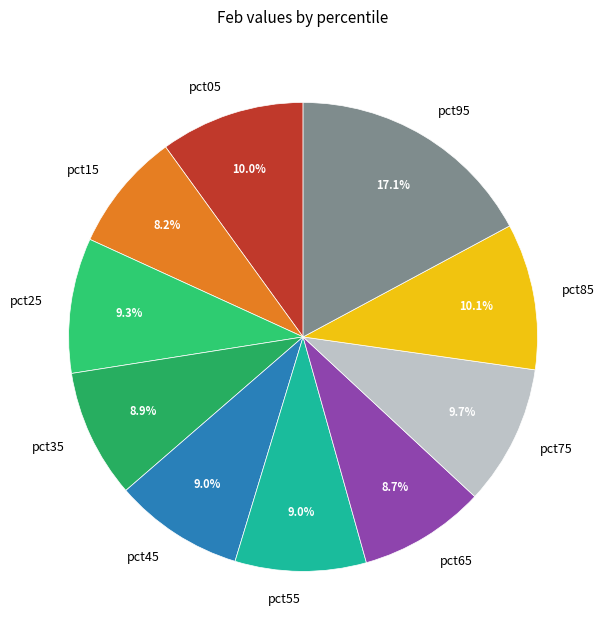

To the nearest percent, what percentage of the pie is pct35?

9%